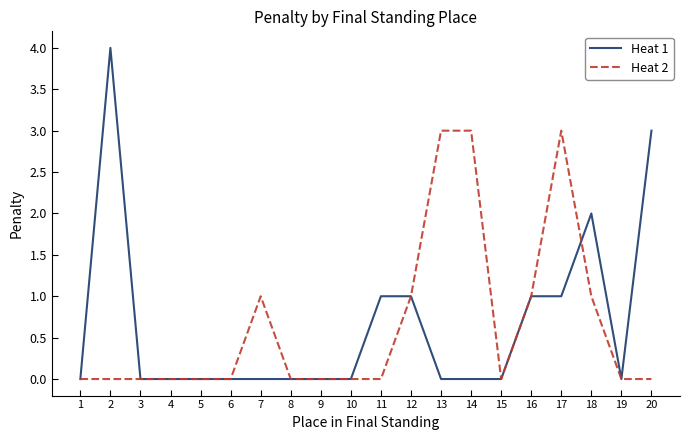

Which series has the largest range (max minus min)?

Heat 1